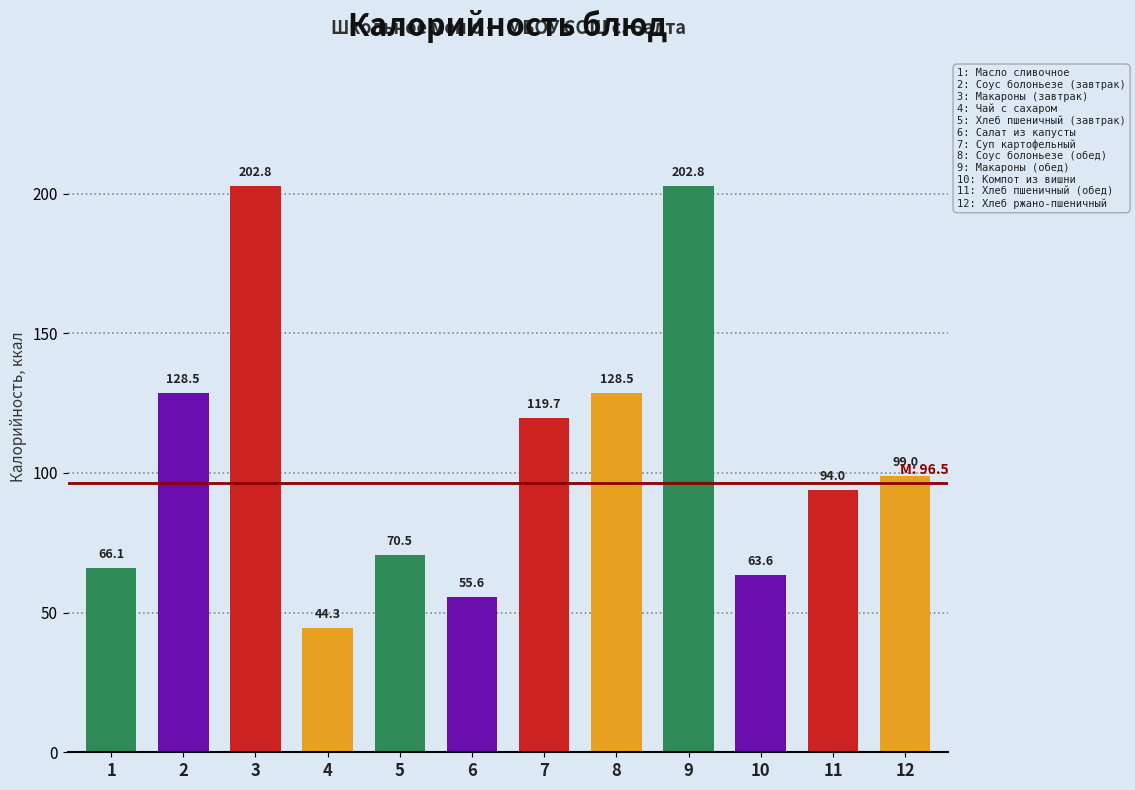

Reading left to right, what are all the values shown in this chart?

1=66.1	2=128.5	3=202.8	4=44.3	5=70.5	6=55.6	7=119.7	8=128.5	9=202.8	10=63.6	11=94.0	12=99.0